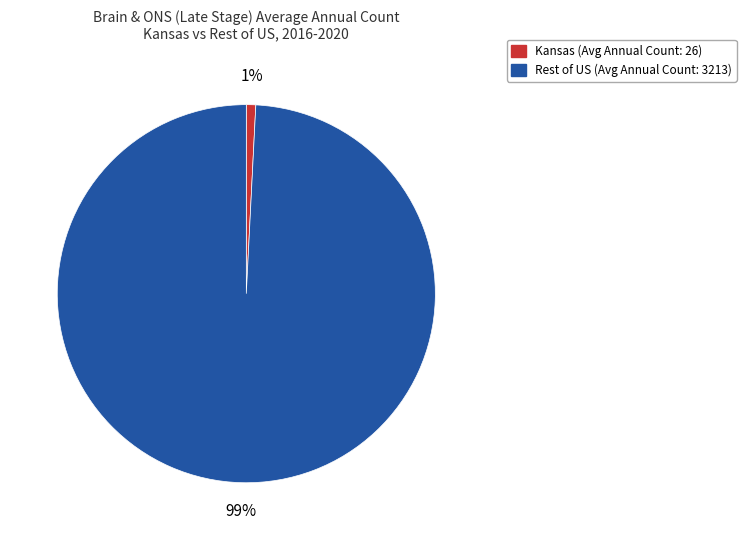

To the nearest percent, what is the difference between the largest and smallest slice percentages?

98%